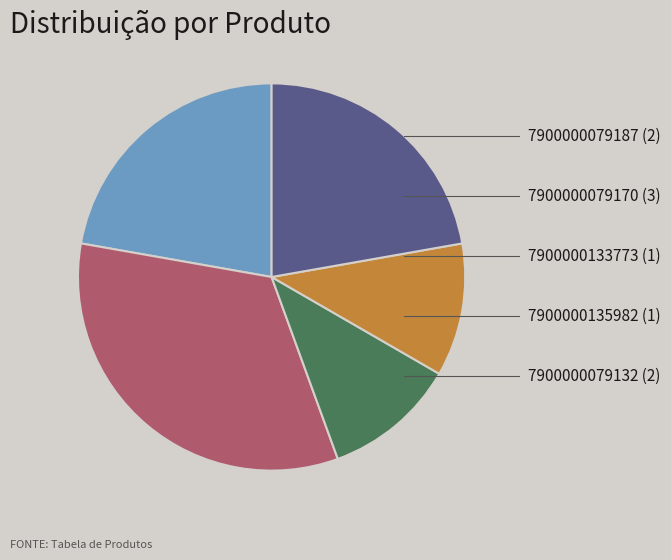

How many slices are in this pie chart?

5